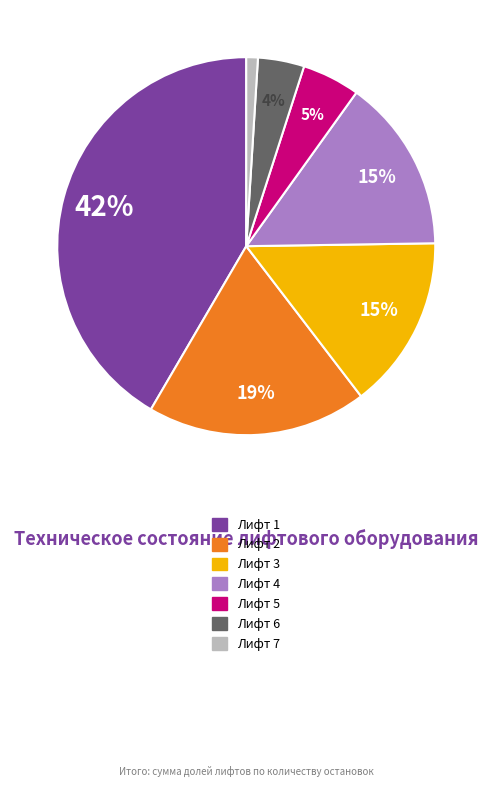

To the nearest percent, what portion does Лифт 4 represent?

15%